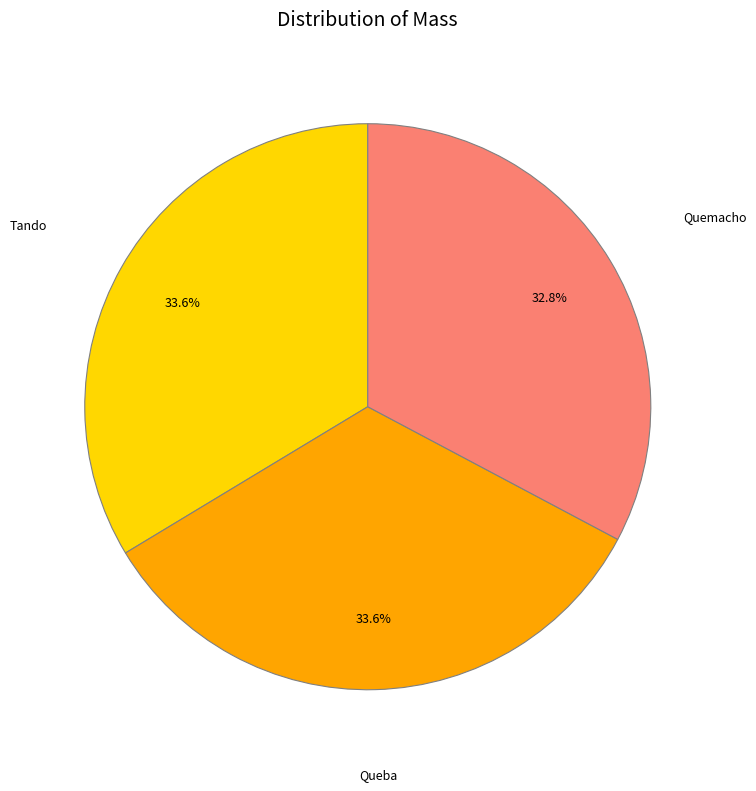

Does any single category account for the majority?

No